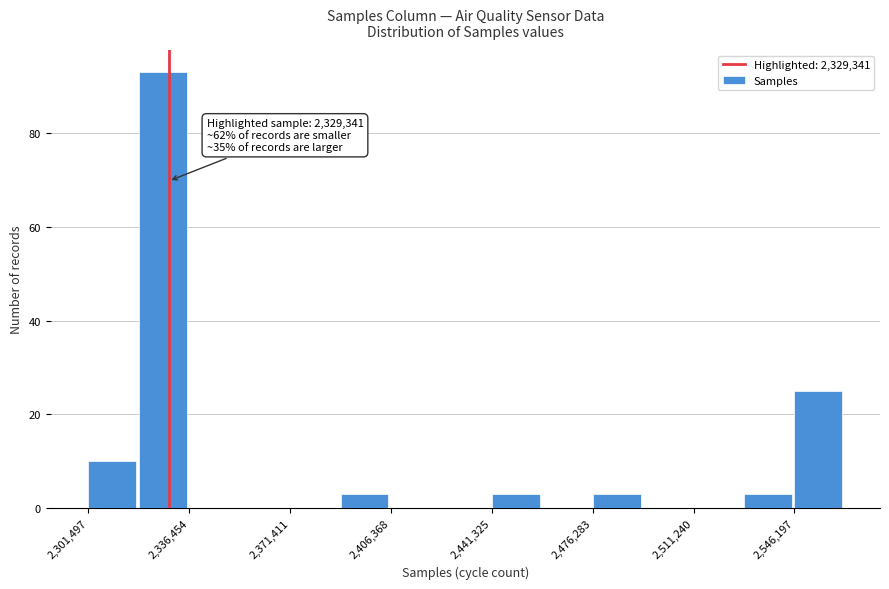

Around what value on the x-axis is the tallest bar? Give the approximate position of its centre, as read against the axis.

2325000